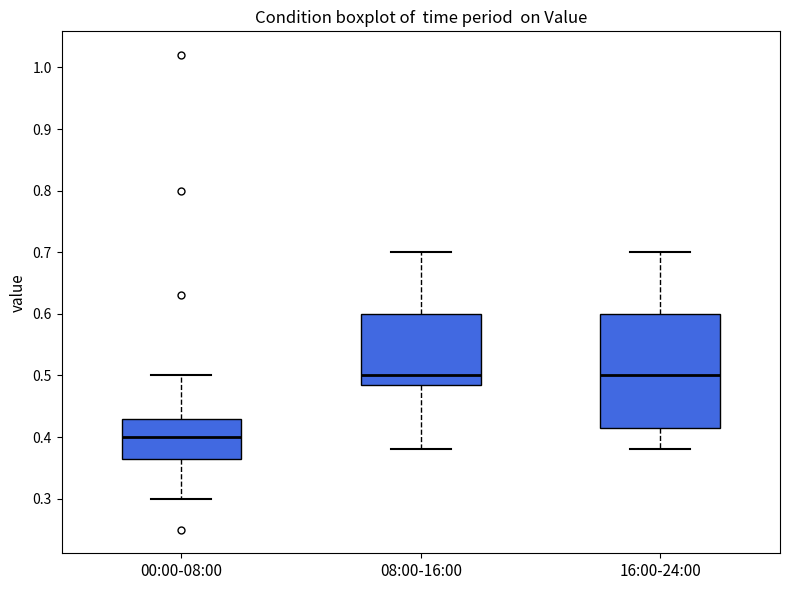

Which box is the tallest, from its lower edge to its upper edge?

16:00-24:00